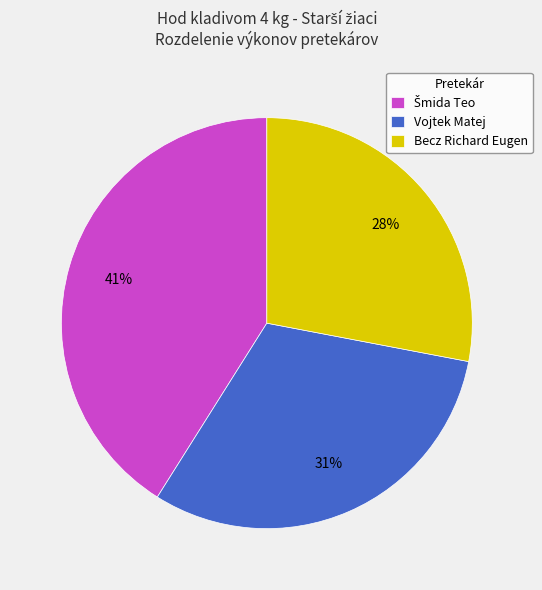

To the nearest percent, what portion does Vojtek Matej represent?

31%